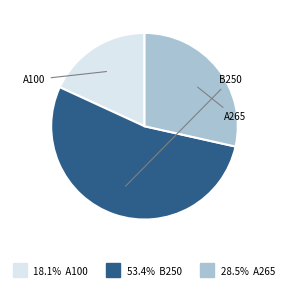

Is there any slice that represents more than half of the pie?

Yes